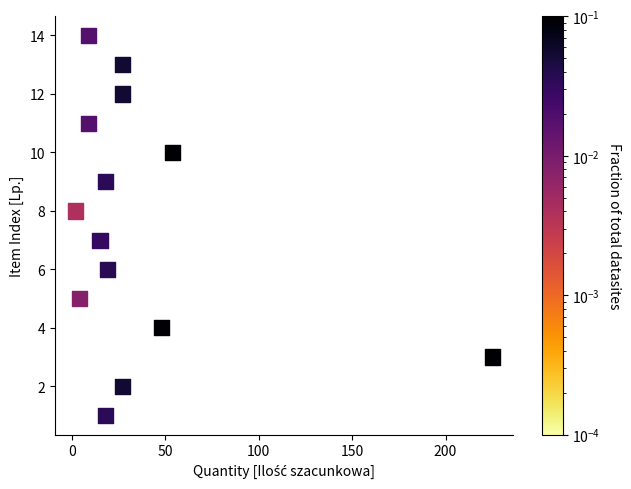

What is the range of X values (max minus min)?

223